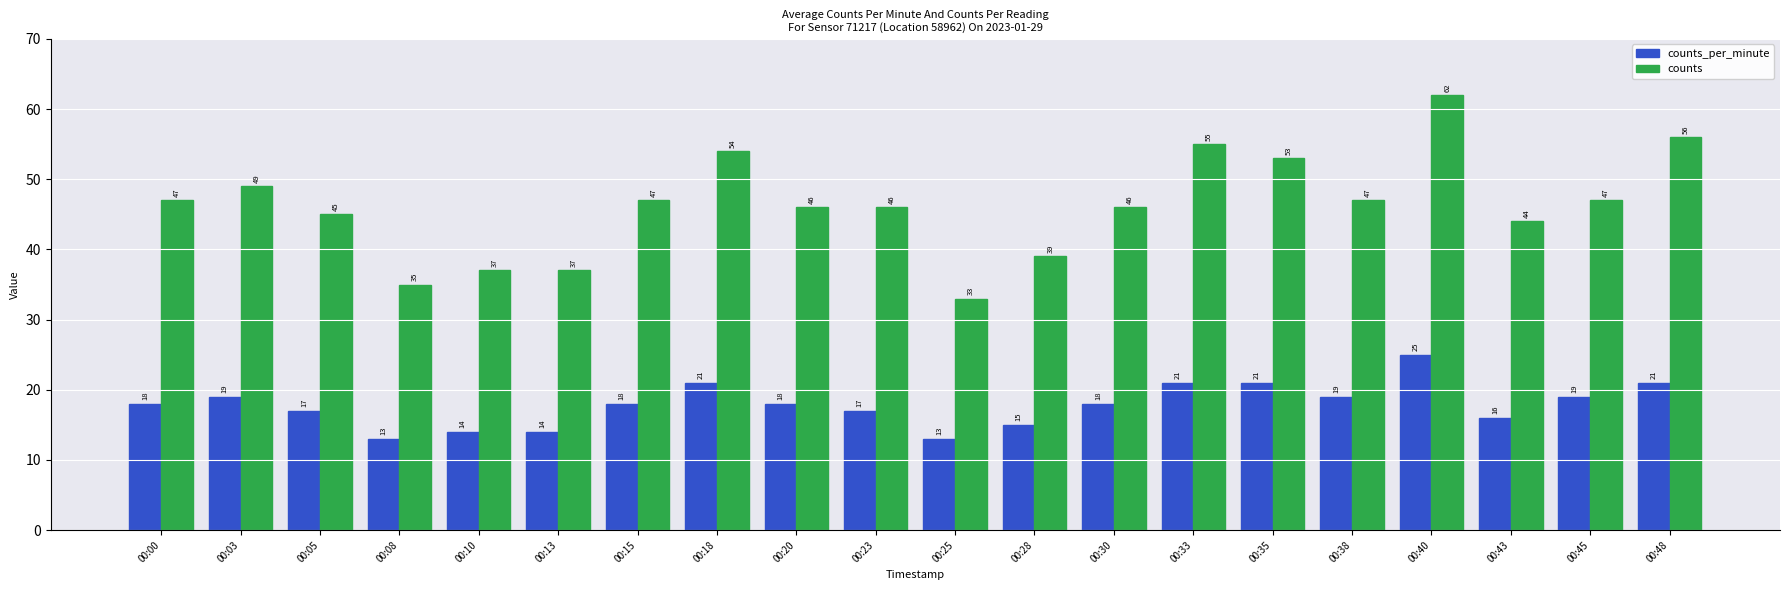

At 00:15, list the series in order from largest to smallest.

counts, counts_per_minute